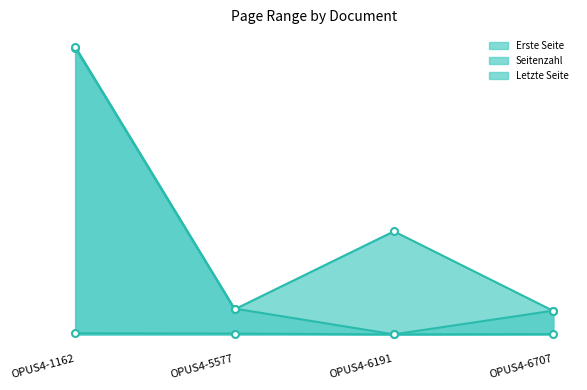

How many data points in Erste Seite line are less than 400?

2